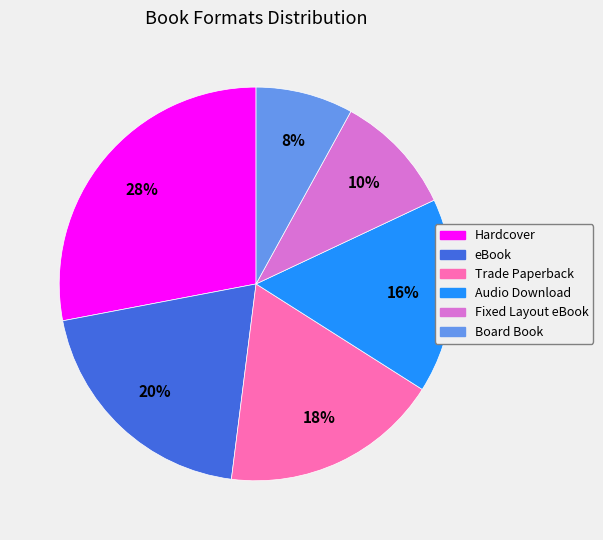

How many segments does this pie chart have?

6